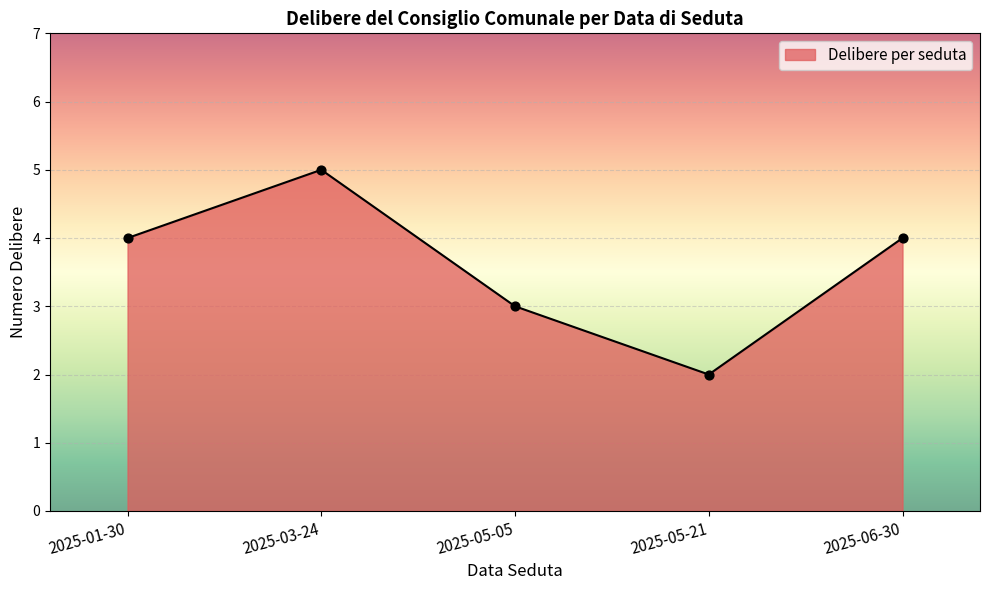

Approximately how many times larger is the value at 2025-06-30 compared to 2025-05-21?

2.0